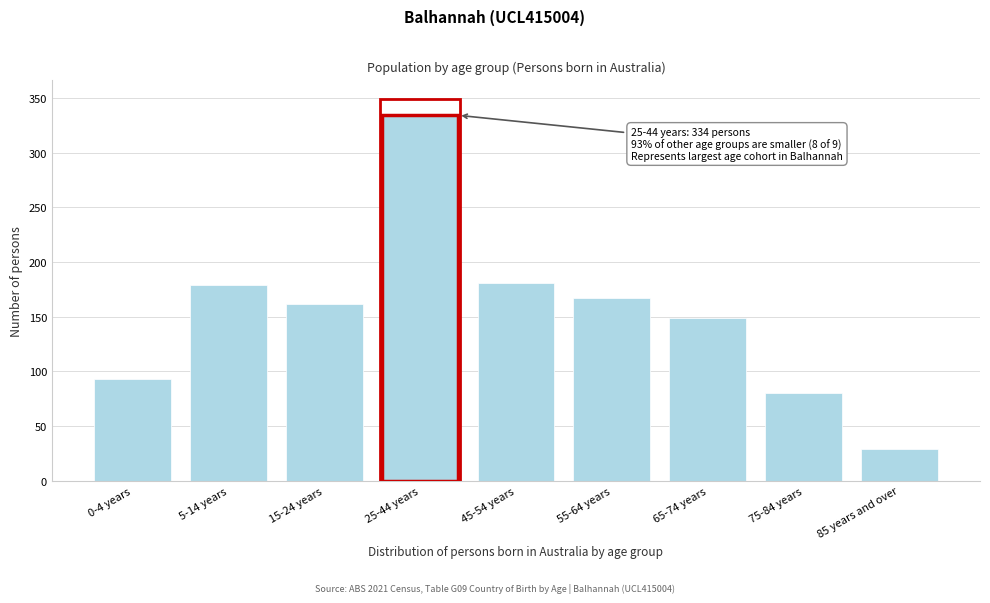

Reading right to left, what are all the values shown in this chart?

29	80	149	167	181	334	162	179	93